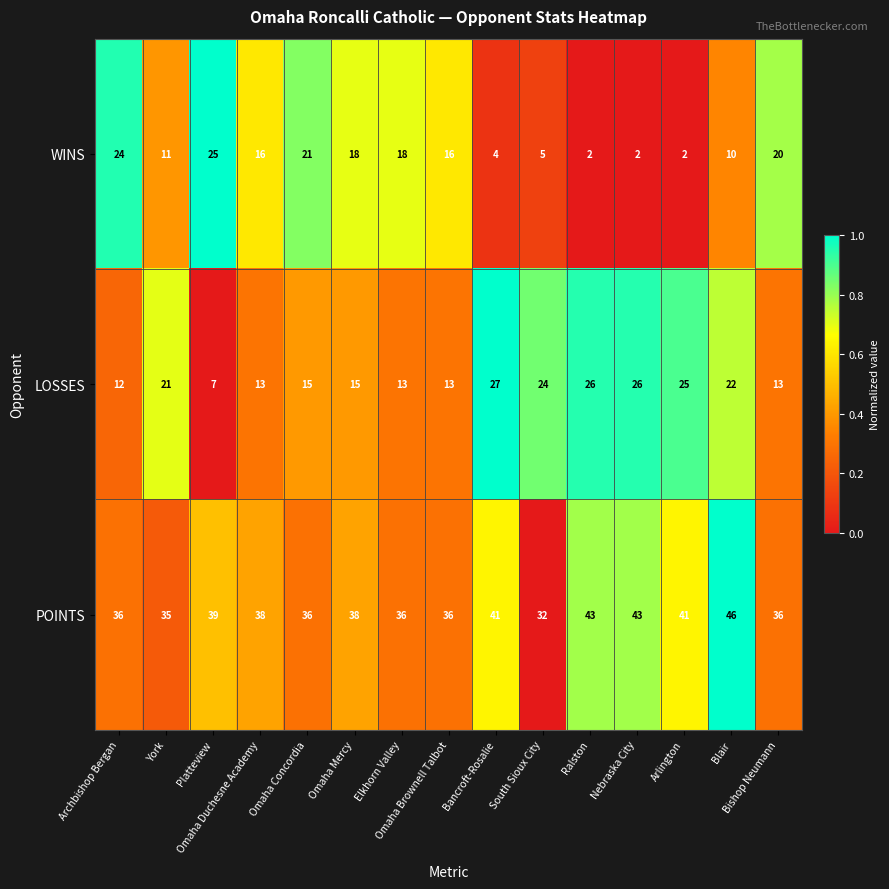

What is the sum of all POINTS values?

576